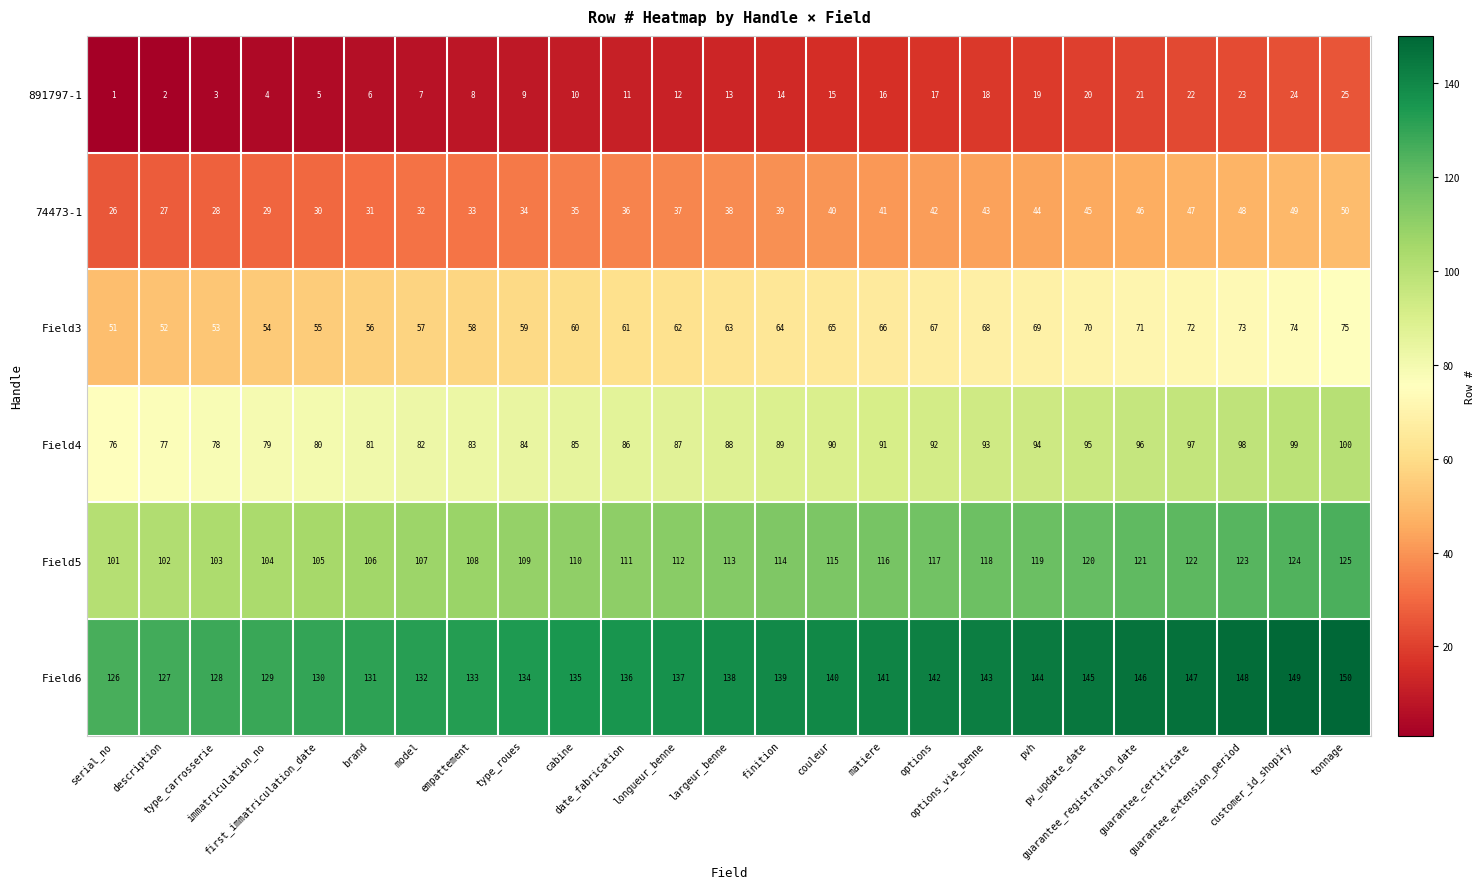

What is the total value across all series at serial_no?

381